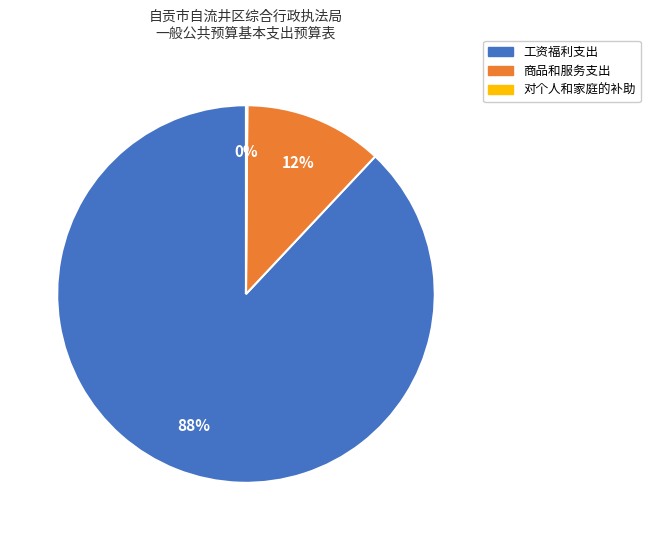

Is it true that 商品和服务支出 is 12% of the pie?

True